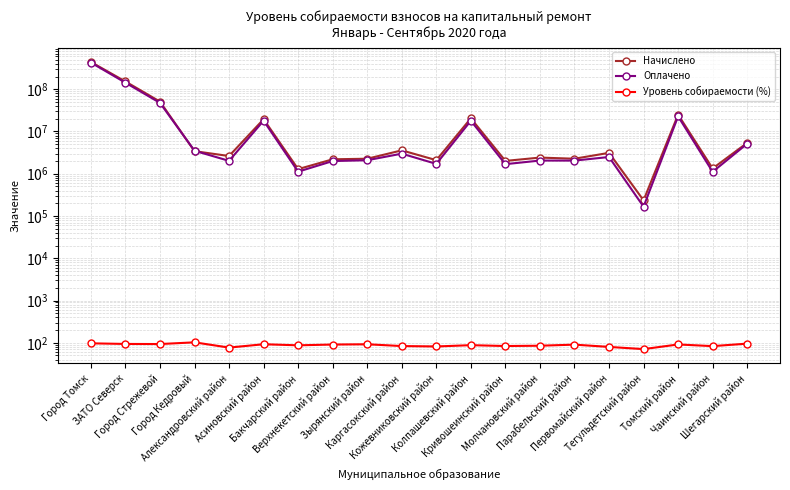

What is the average value of the Оплачено series?

35385334.5